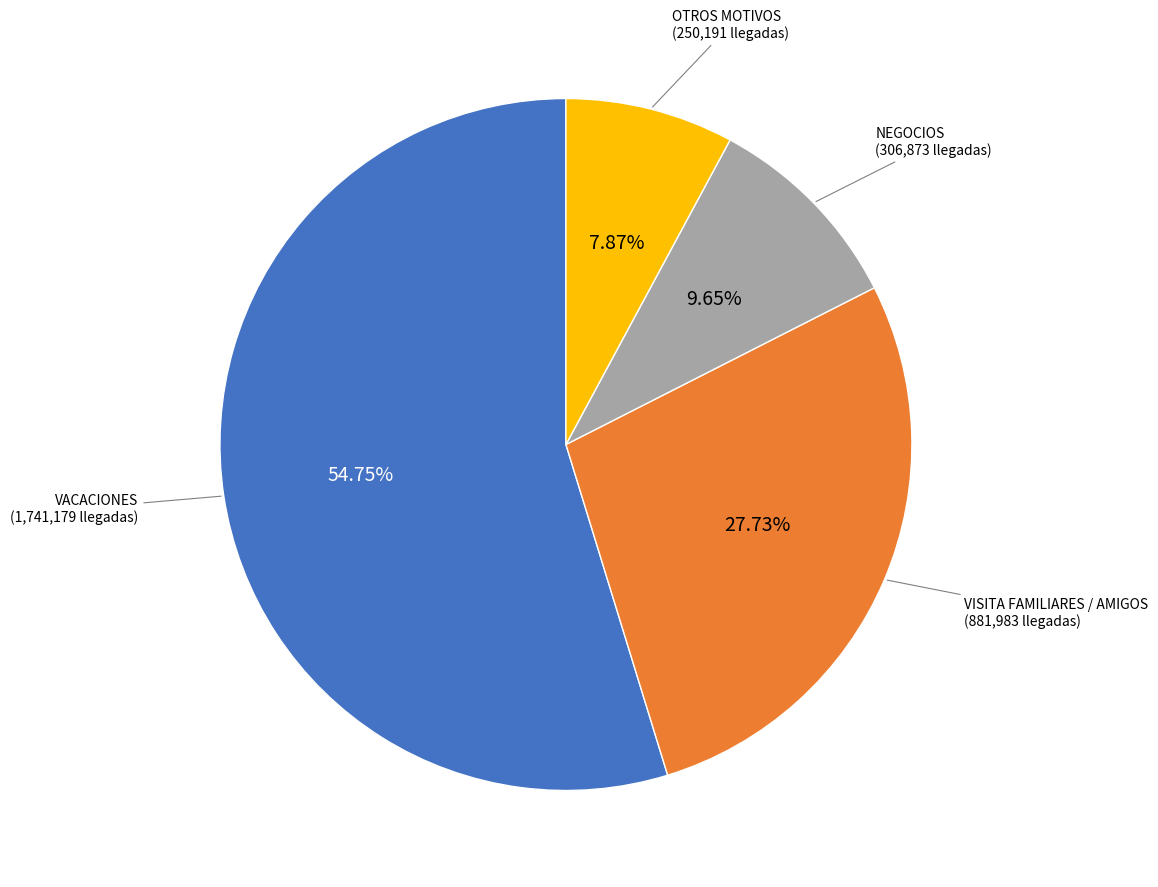

To the nearest percent, what is the difference between the largest and smallest slice percentages?

47%